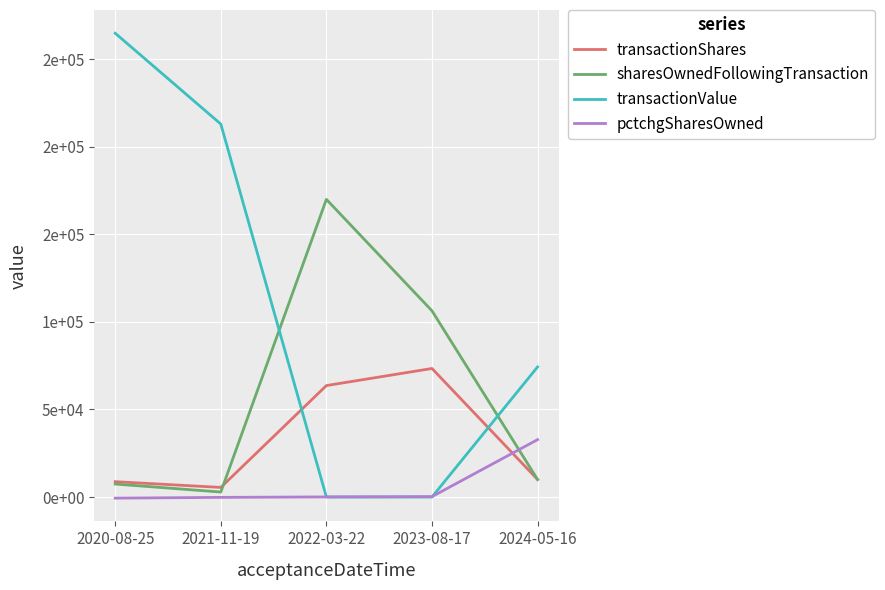

Between which two adjacent categories do sharesOwnedFollowingTransaction and pctchgSharesOwned first intersect?

2023-08-17 and 2024-05-16